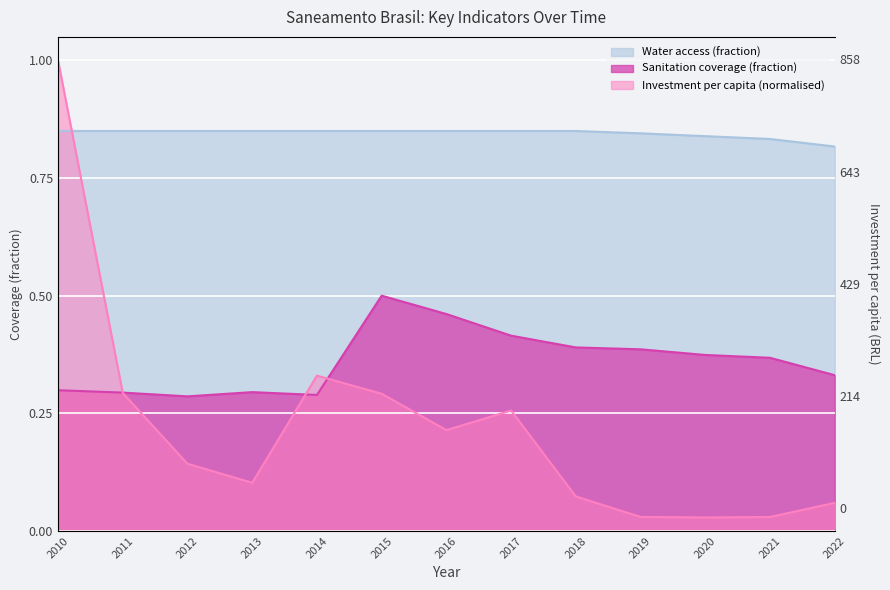

What is the difference between the highest and lowest values at 2019?

0.8